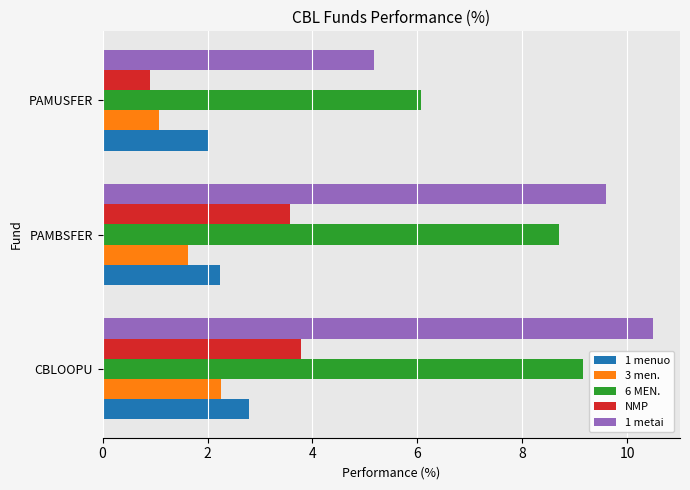

Rank the series by their maximum value, from highest to lowest.

1 metai, 6 MEN., NMP, 1 menuo, 3 men.